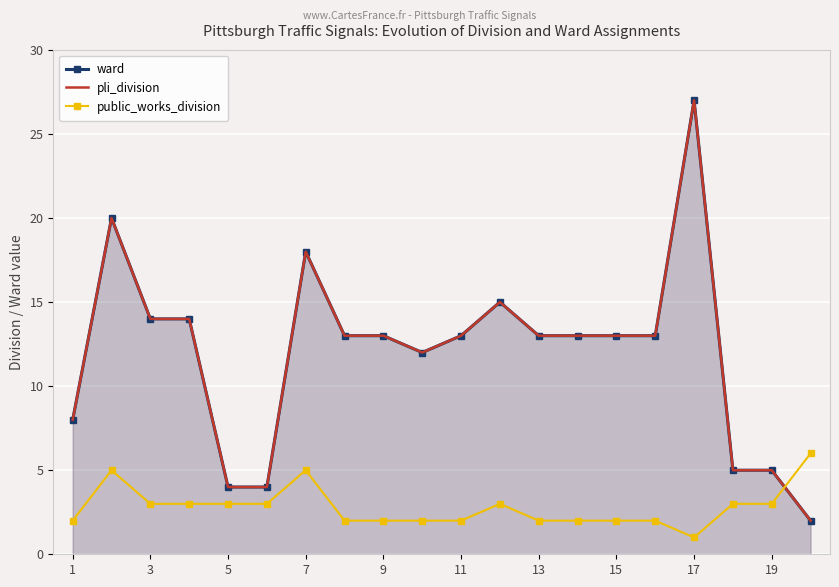

True or false: pli_division and ward cross at least once.

False